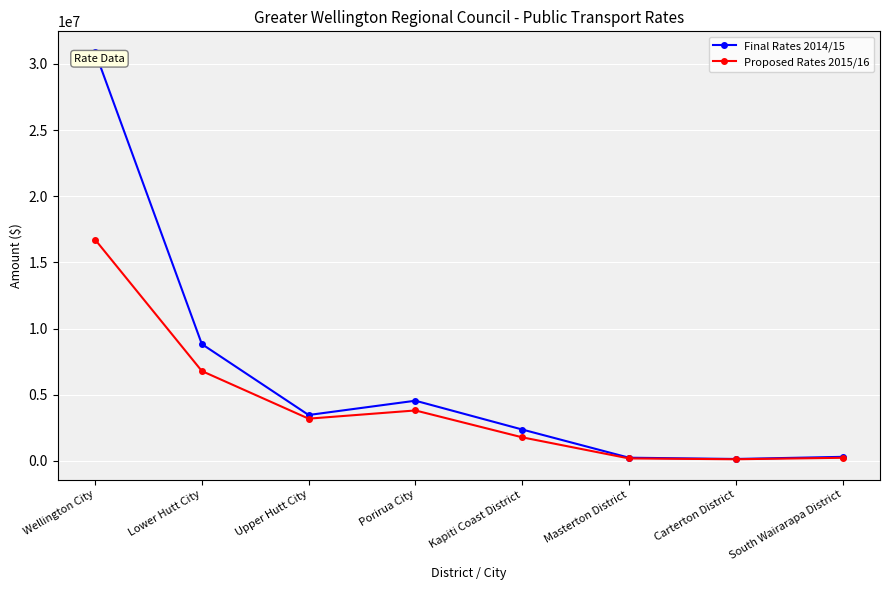

Which series has the widest spread of values?

Final Rates 2014/15